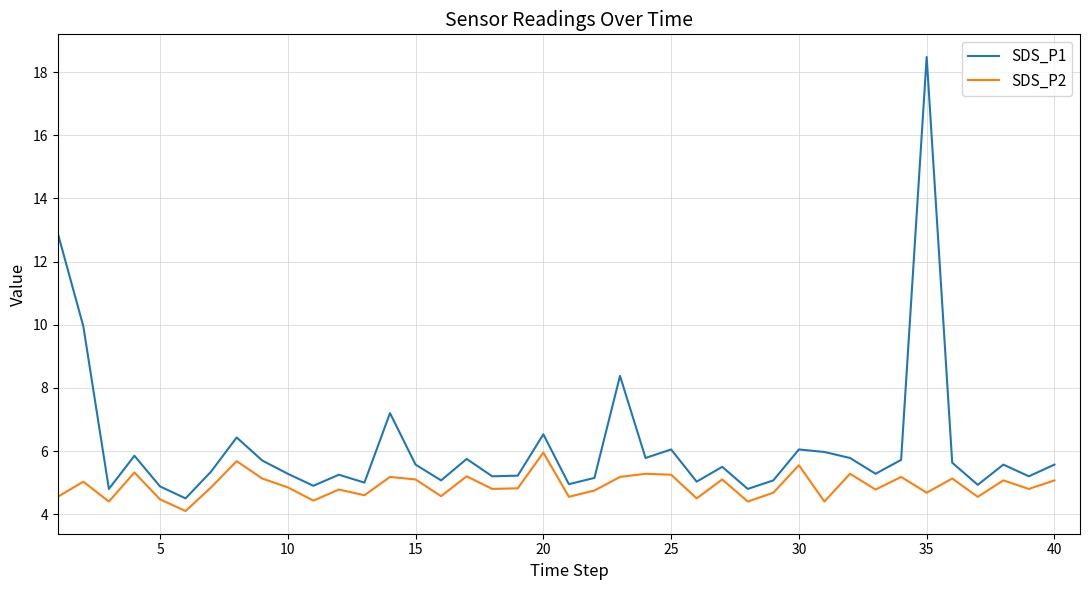

What is the difference between the second highest and second lowest values in the SDS_P1 series?

8.1